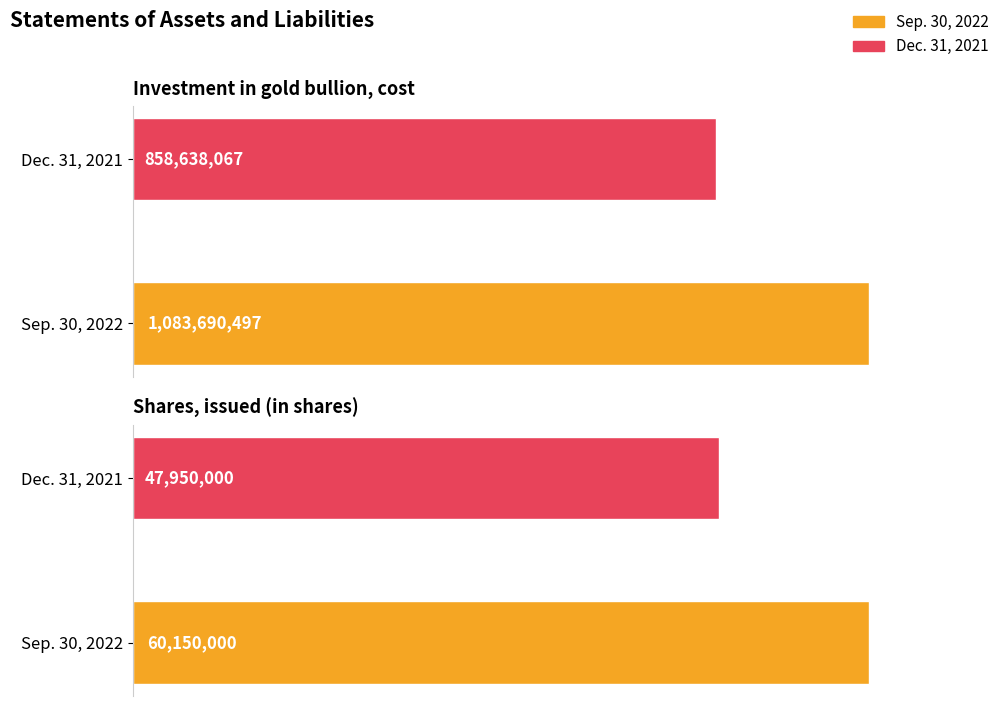

At how many categories does at least one series exceed 196134436?

1